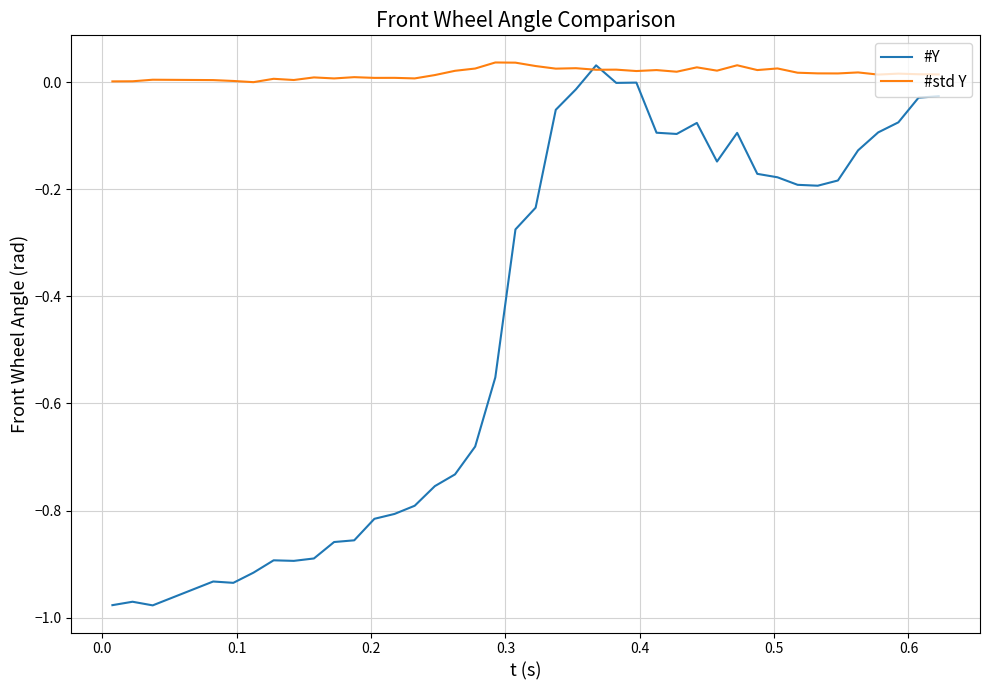

Does the chart have visible grid lines?

Yes